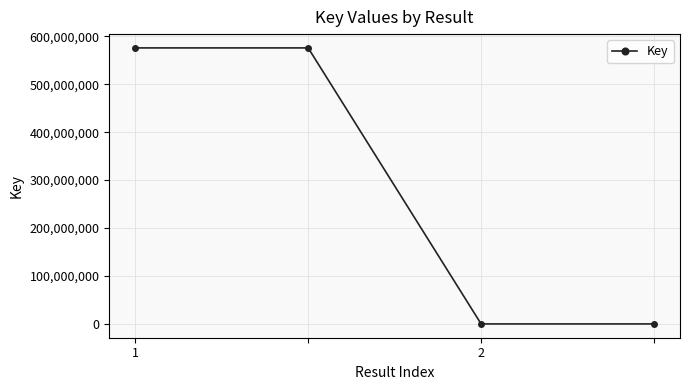

What is the greatest value displayed?

575578050